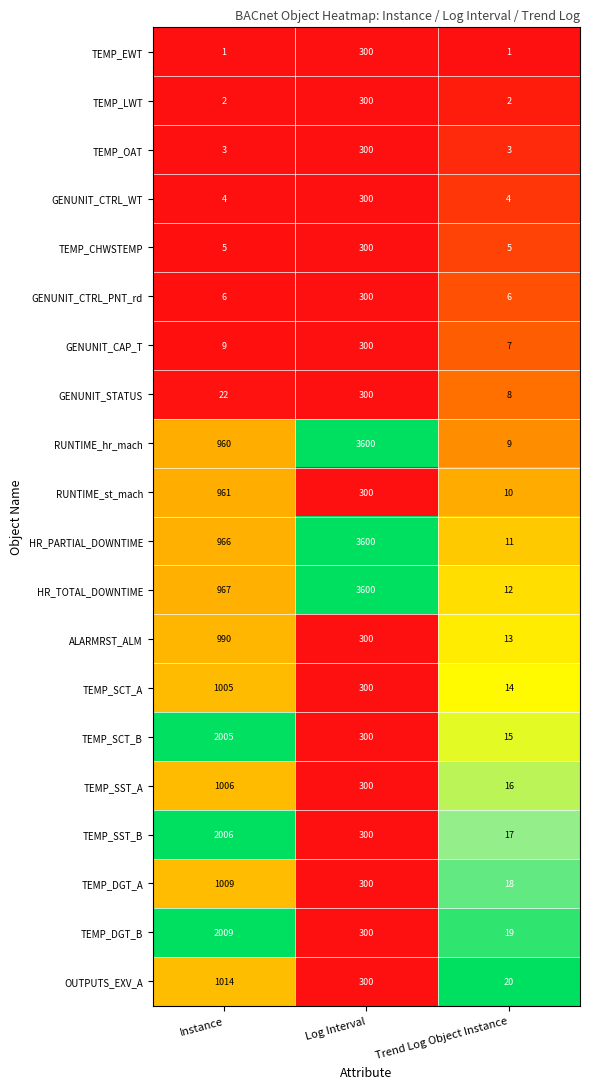

Which series has the largest total across all categories?

HR_TOTAL_DOWNTIME